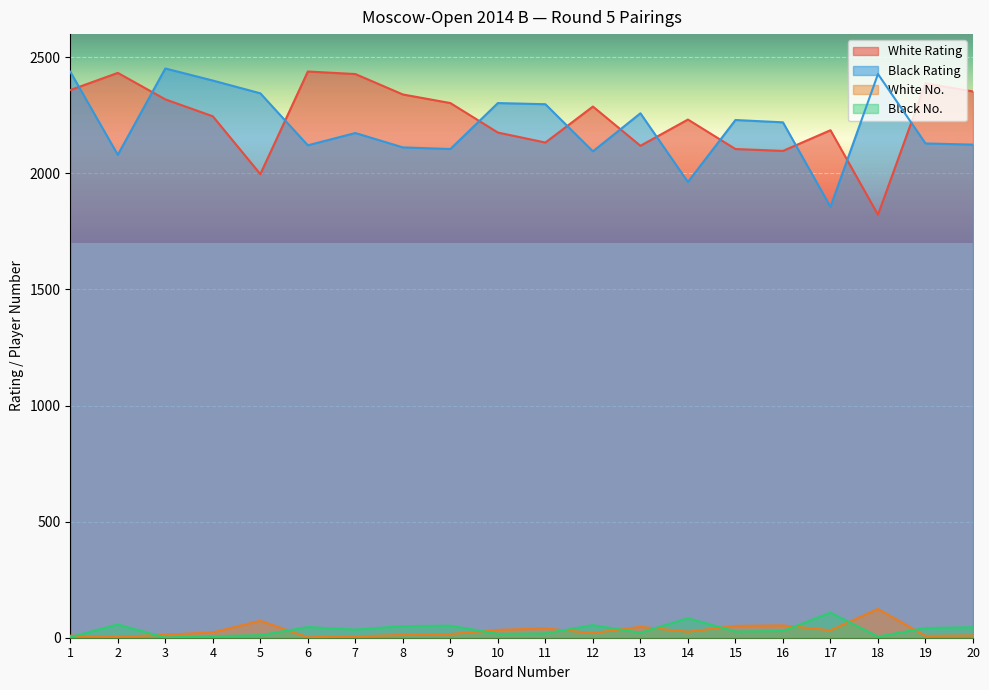

What are all the series names shown in the legend?

White Rating, Black Rating, White No., Black No.